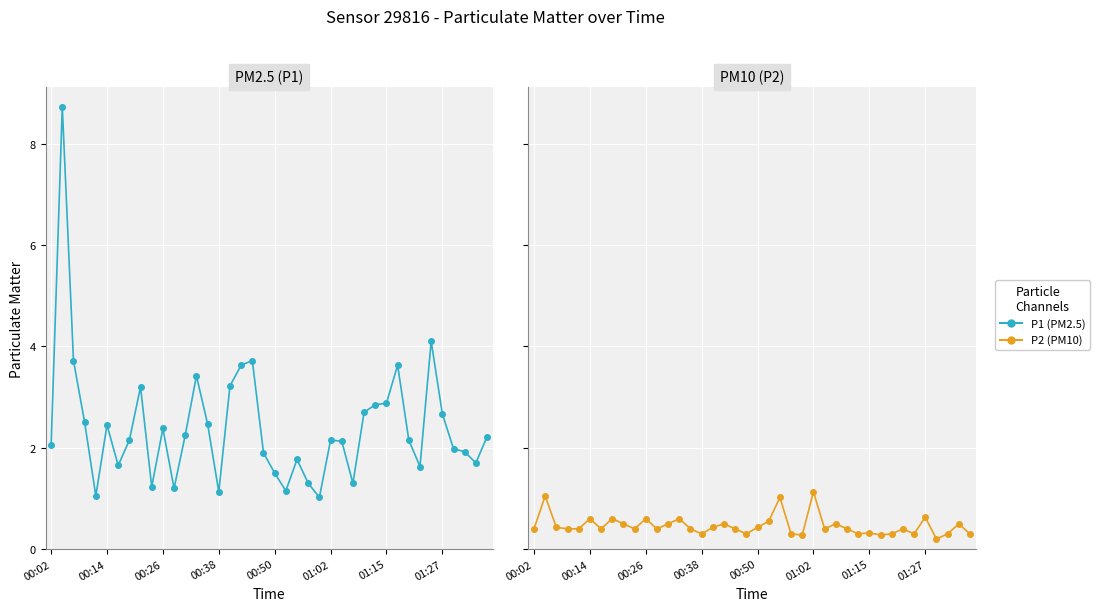

Which series has the largest total across all categories?

P1